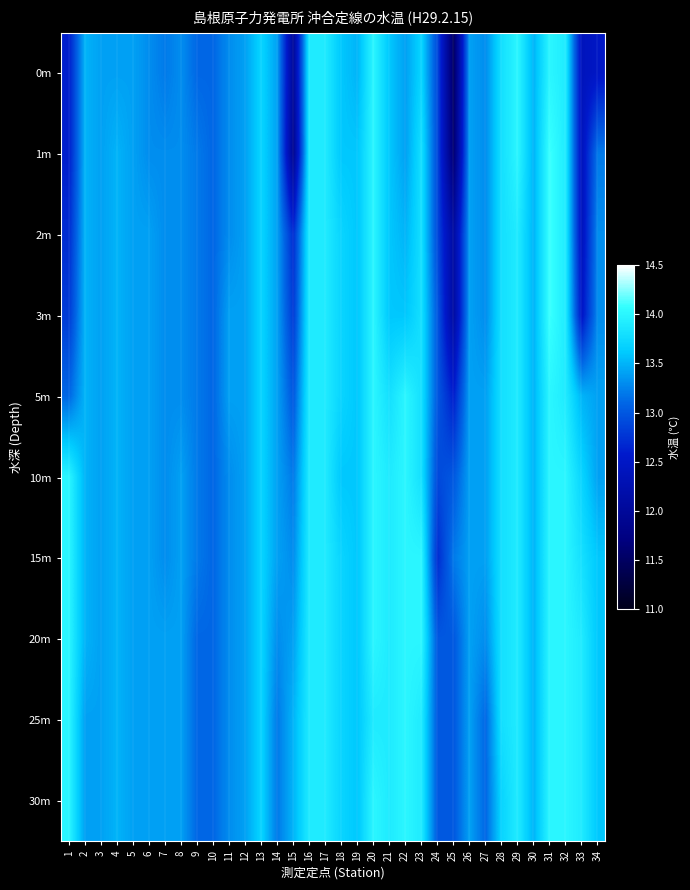

Rank the series by their maximum value, from lowest to highest.

0m, 5m, 10m, 15m, 20m, 25m, 30m, 1m, 2m, 3m